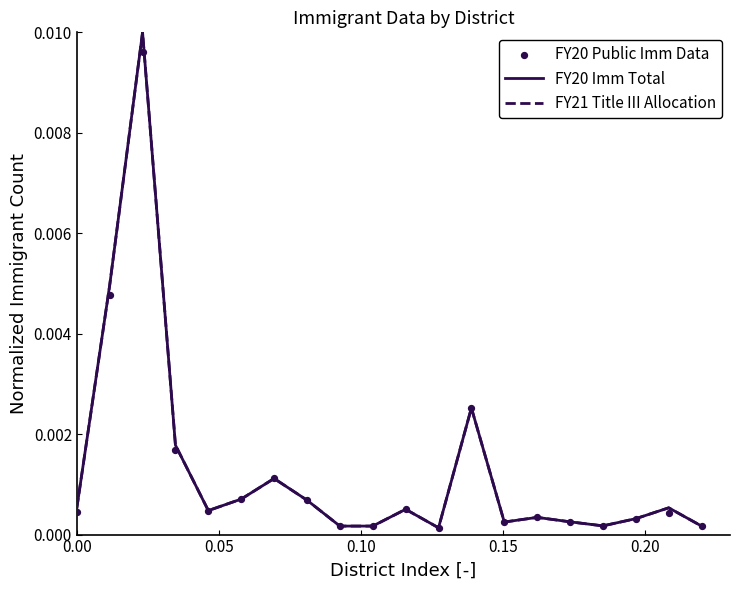

What are all the series names shown in the legend?

FY20 Imm Total, FY21 Title III Allocation, FY20 Public Imm Data